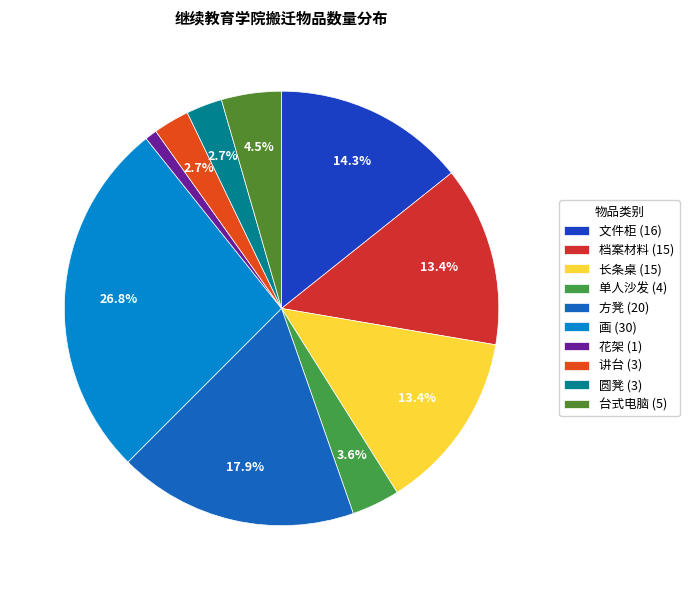

The 长条桌 slice represents 13% of the pie. True or false?

True